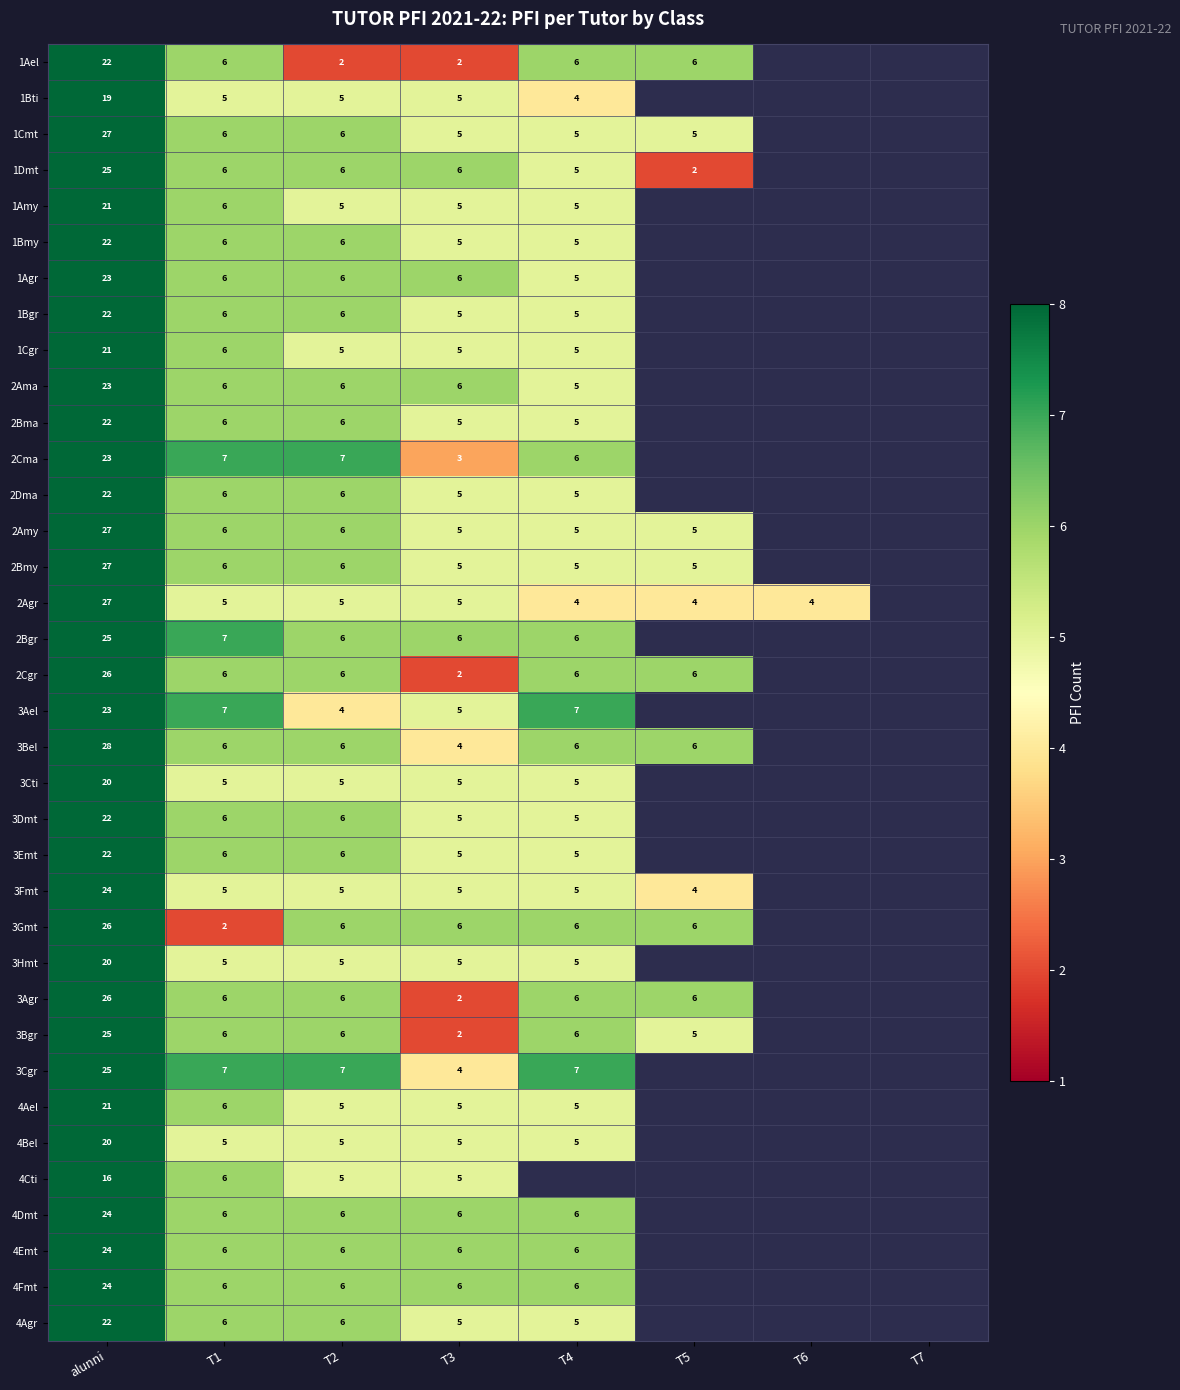

Is it true that 3Bgr equals 2 at T3?

True